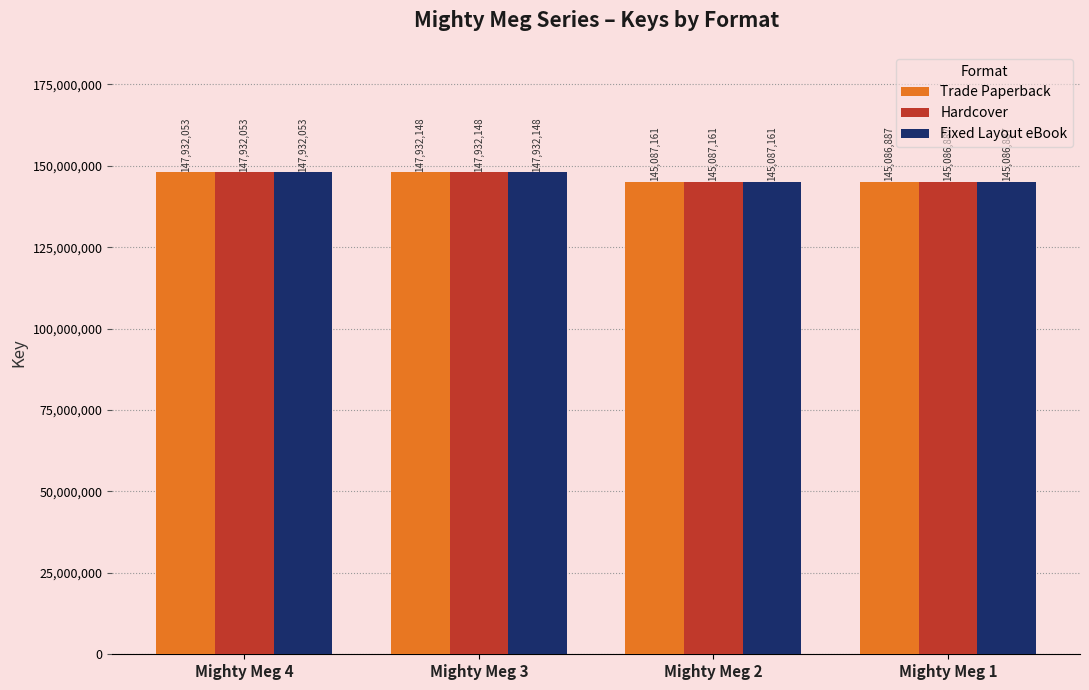

Reading left to right, what are all the values shown in this chart?

Trade Paperback: 147932053	147932148	145087161	145086887
Hardcover: 147932053	147932148	145087161	145086887
Fixed Layout eBook: 147932053	147932148	145087161	145086887